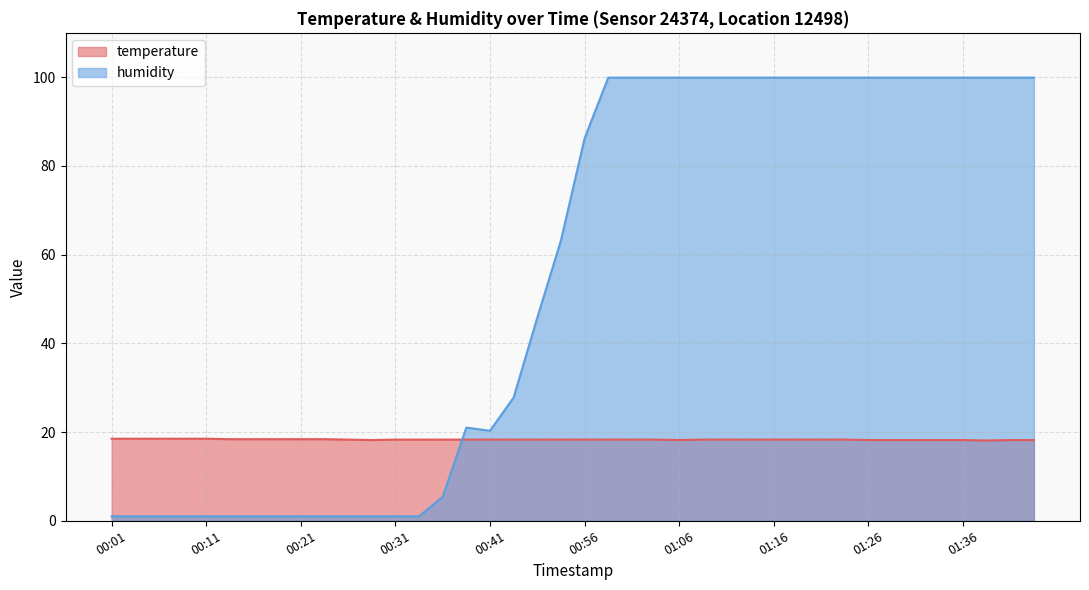

Where is the first local maximum for humidity?

00:38